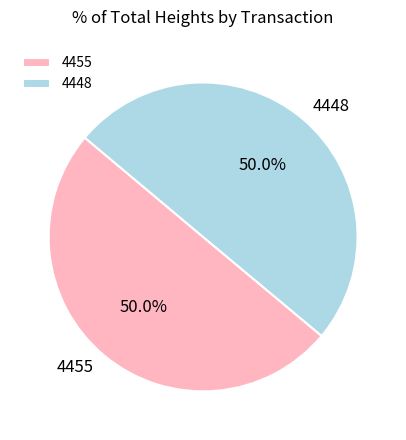

How many segments does this pie chart have?

2